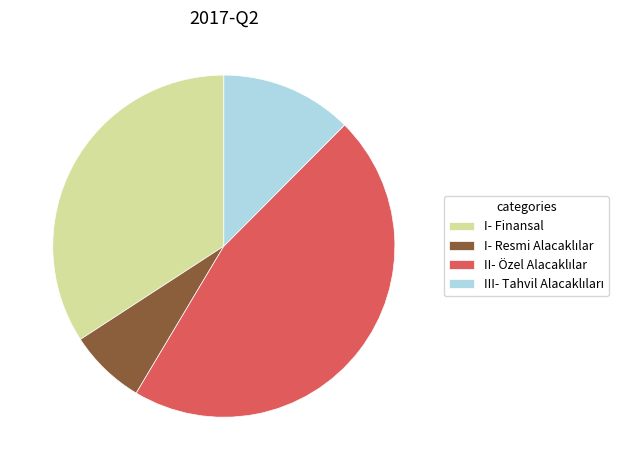

The I- Finansal slice represents 34% of the pie. True or false?

True